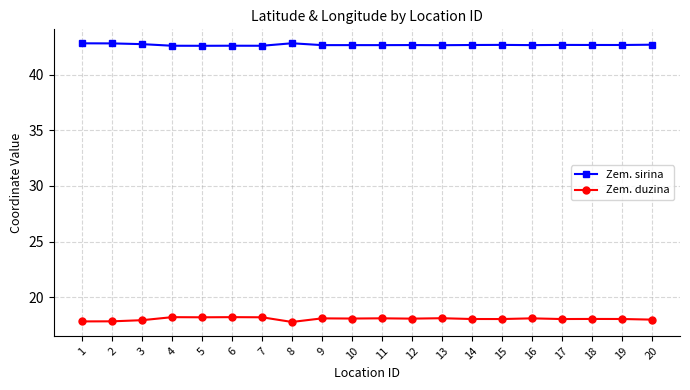

What is the difference between the maximum and second lowest values in the Zem. sirina series?

0.2